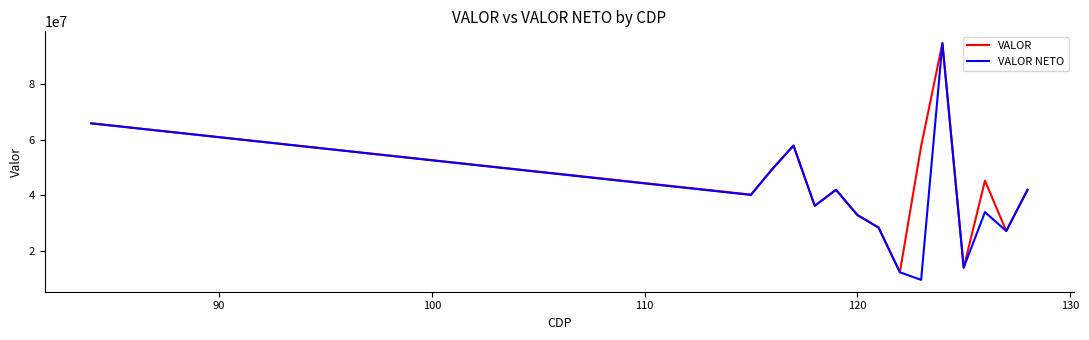

How many series are shown in this chart?

2